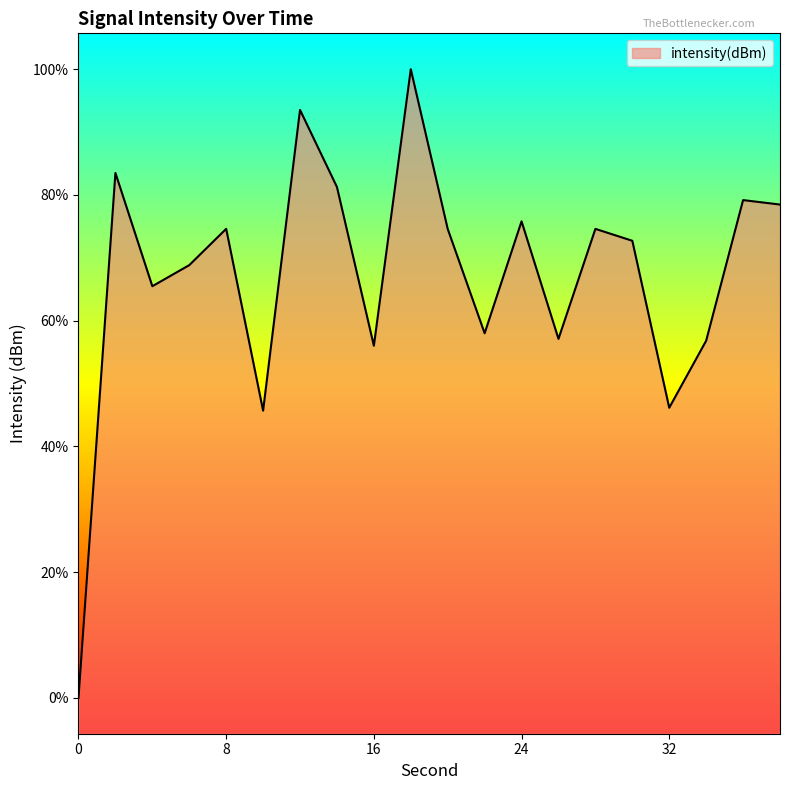

The chart shows a value of -127.5 at 30. True or false?

True